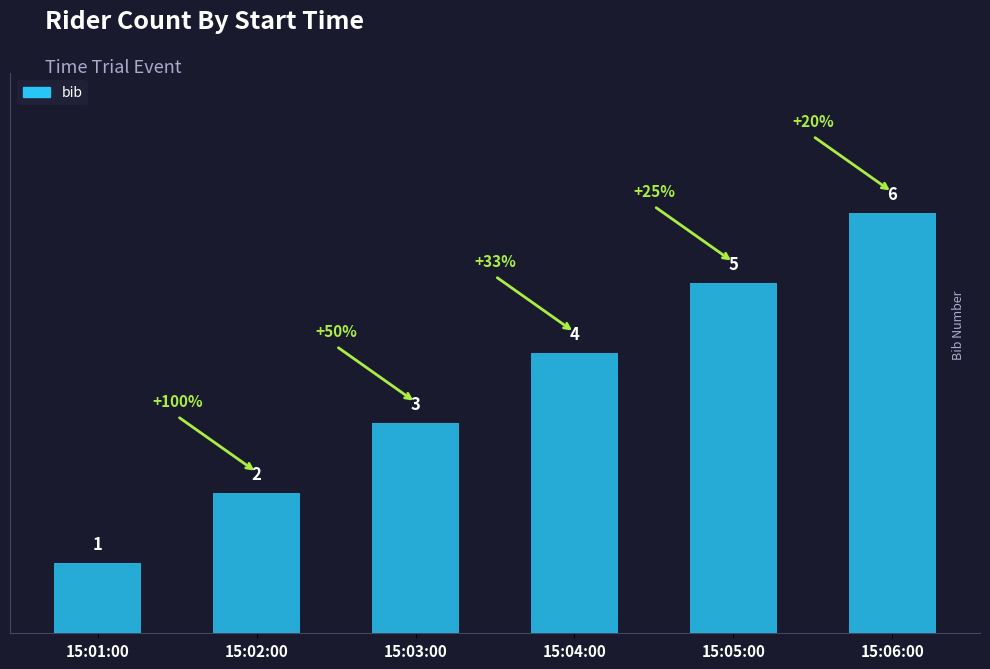

How many categories are shown in the chart?

6